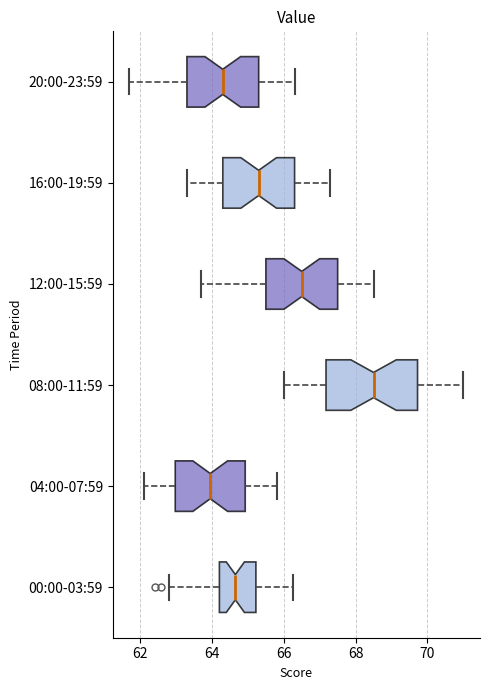

Comparing the boxes themselves (not the whiskers), which one is the widest?

08:00-11:59